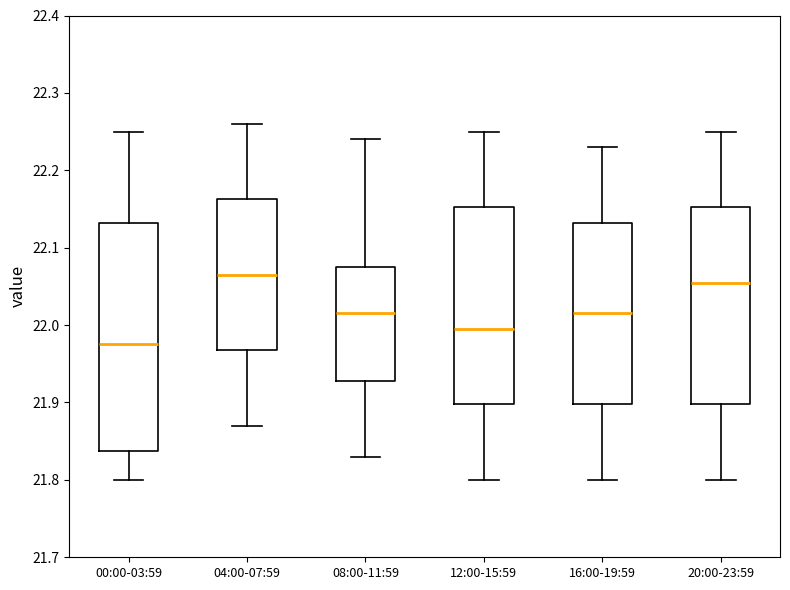

Reading left to right, read every box against the y-axis: the position of its median line, the range the box covers, and the ends of its whiskers. The values are not printed on the chart, so give them approximately, as read against the axis.

00:00-03:59: median 21.98, box 21.84 to 22.13, whiskers 21.80 to 22.25
04:00-07:59: median 22.07, box 21.97 to 22.16, whiskers 21.87 to 22.26
08:00-11:59: median 22.02, box 21.93 to 22.08, whiskers 21.83 to 22.24
12:00-15:59: median 22.00, box 21.90 to 22.15, whiskers 21.80 to 22.25
16:00-19:59: median 22.02, box 21.90 to 22.13, whiskers 21.80 to 22.23
20:00-23:59: median 22.06, box 21.90 to 22.15, whiskers 21.80 to 22.25